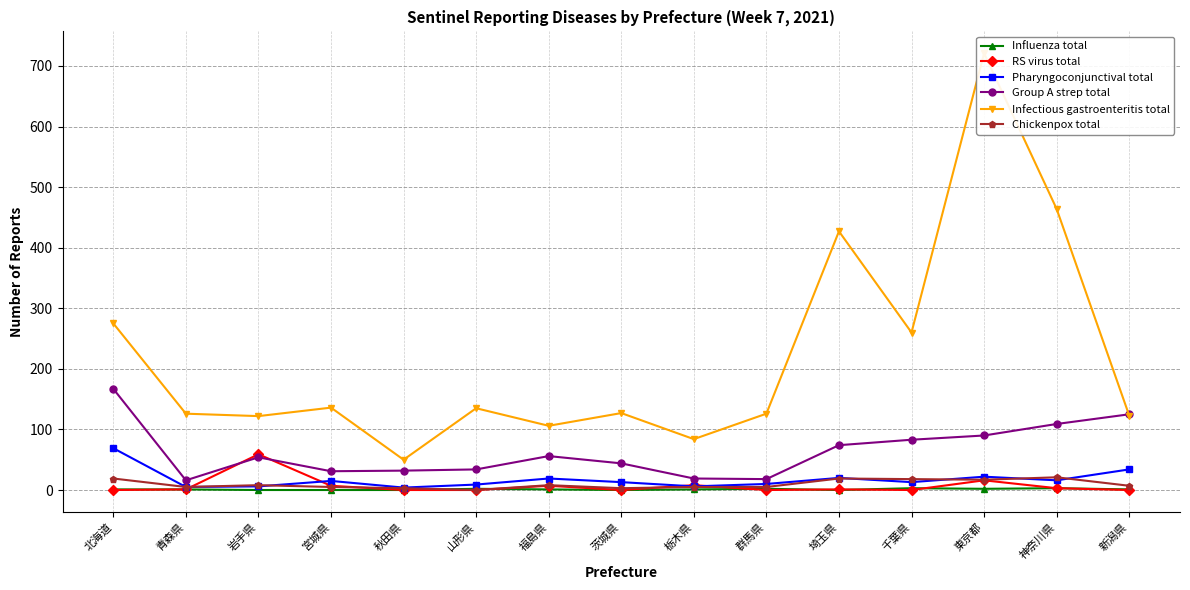

Count the number of data series in this chart.

6